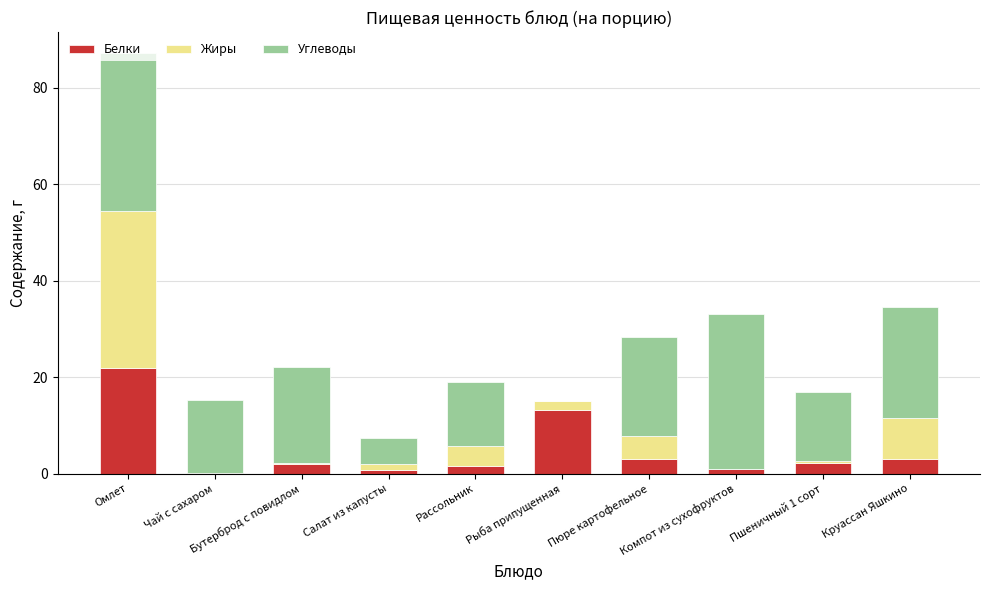

What is the total value across all series at Пюре картофельное?

28.3